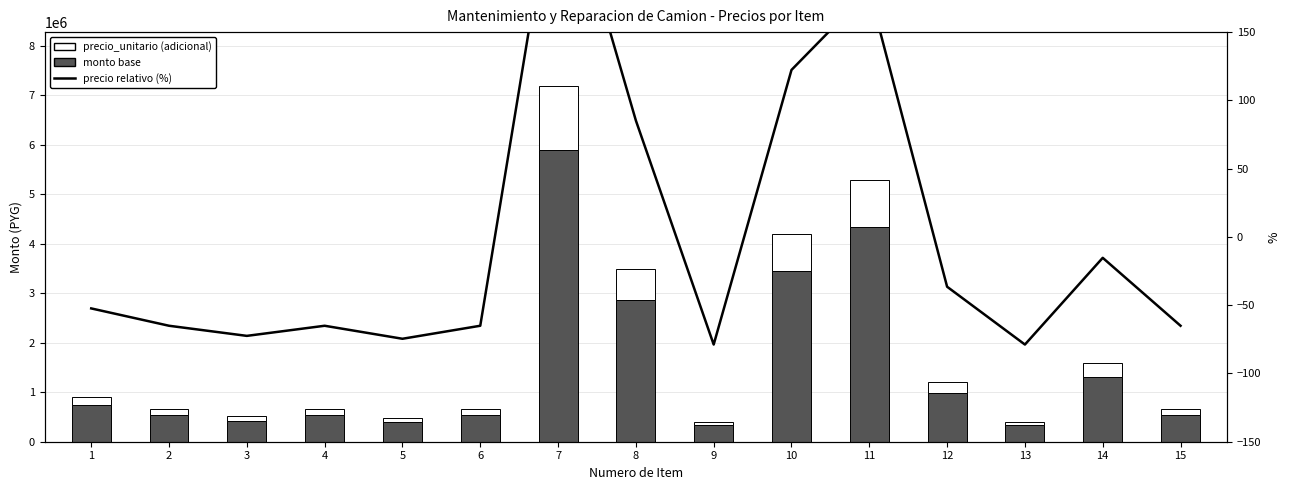

Between 12 and 7, which is larger?

7